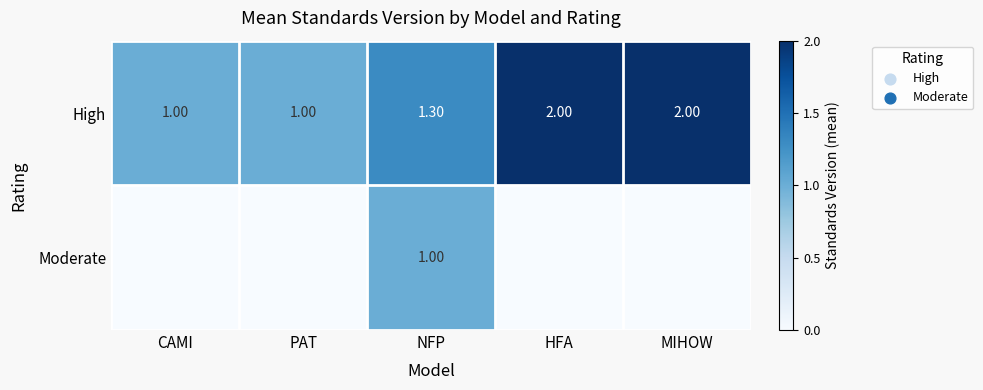

What is the difference between the highest and lowest values at NFP?

0.3